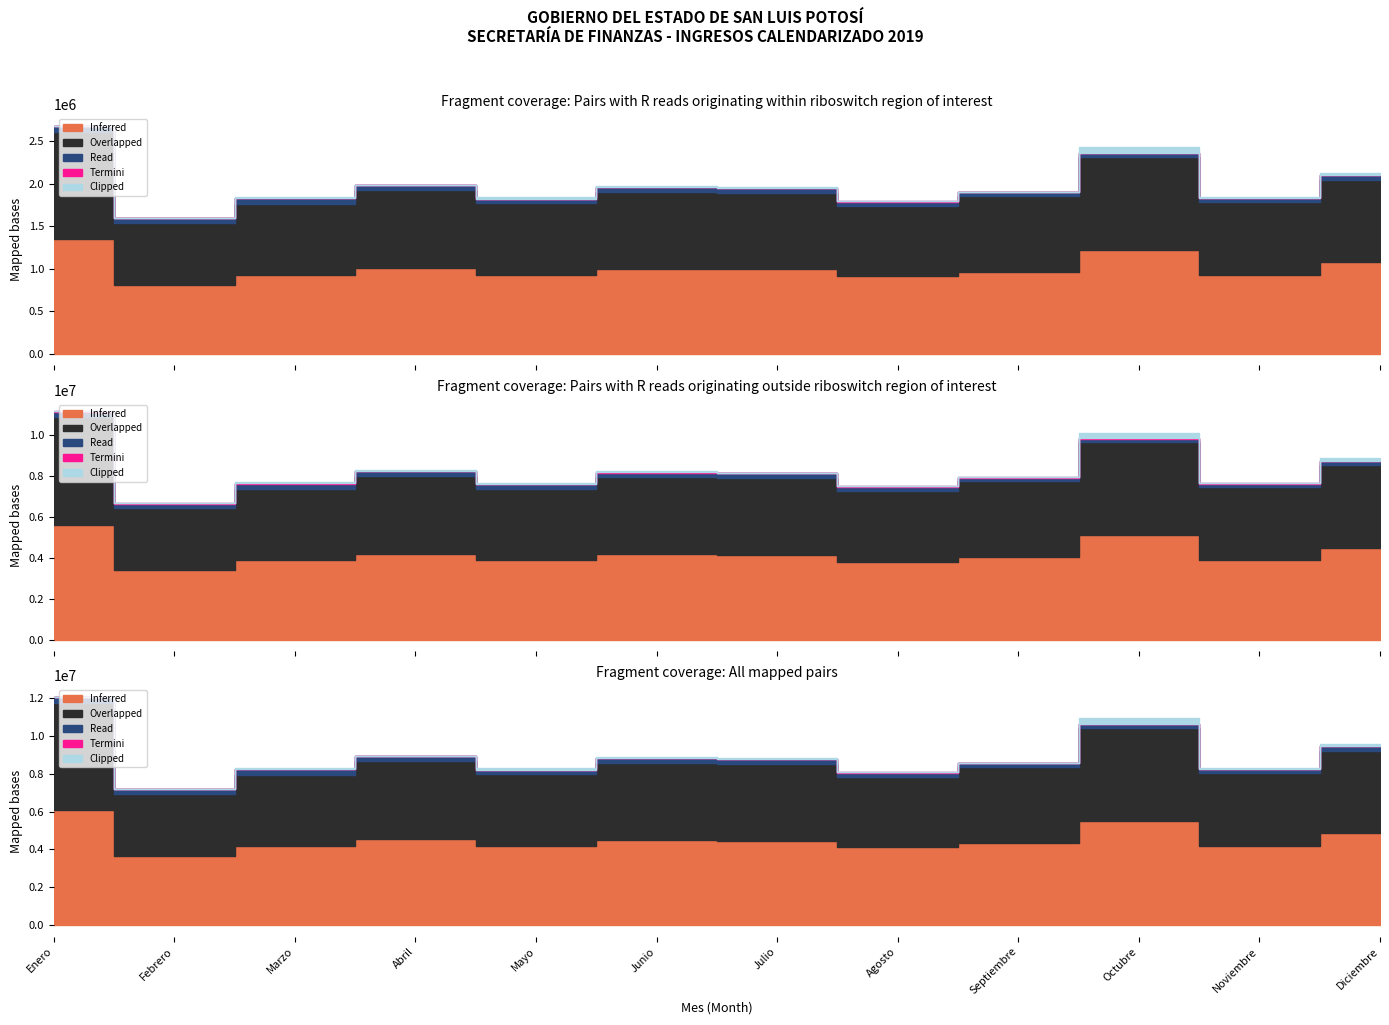

Is it true that Inferred equals 84881587 at 12. Impuestos sobre el patrimonio?

False